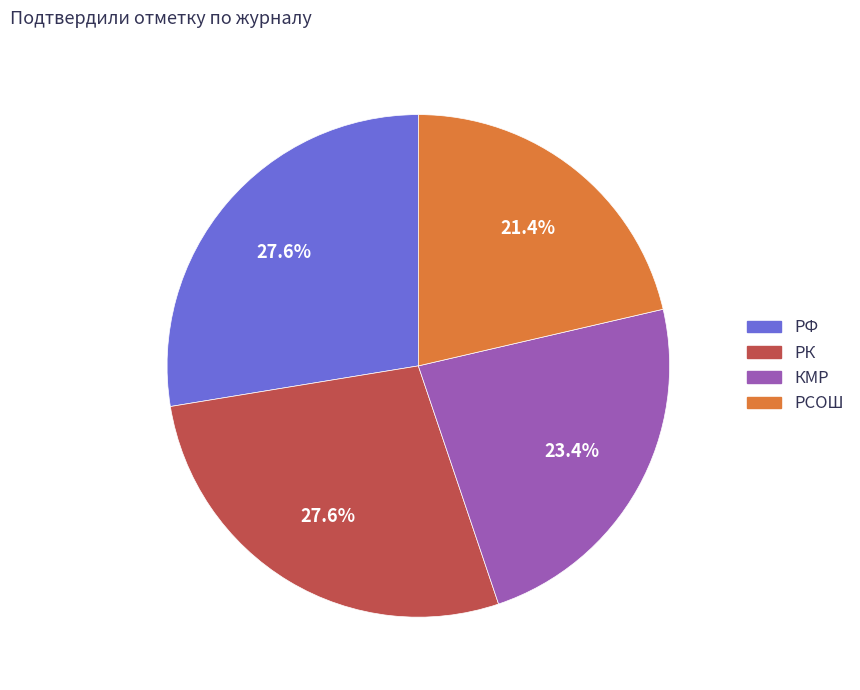

Between КМР and РФ, which is larger?

РФ